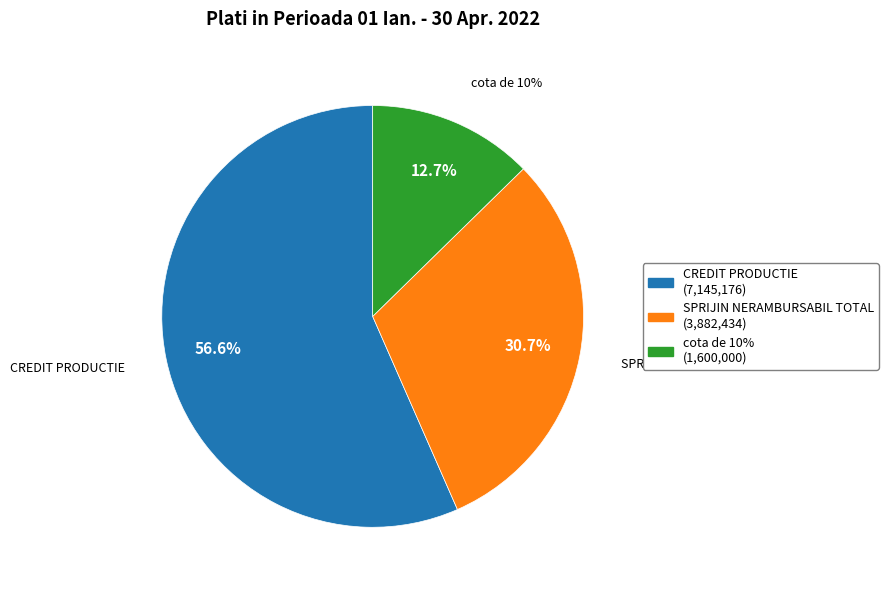

To the nearest percent, what is the difference between the SPRIJIN NERAMBURSABIL TOTAL and CREDIT PRODUCTIE slice percentages?

26%